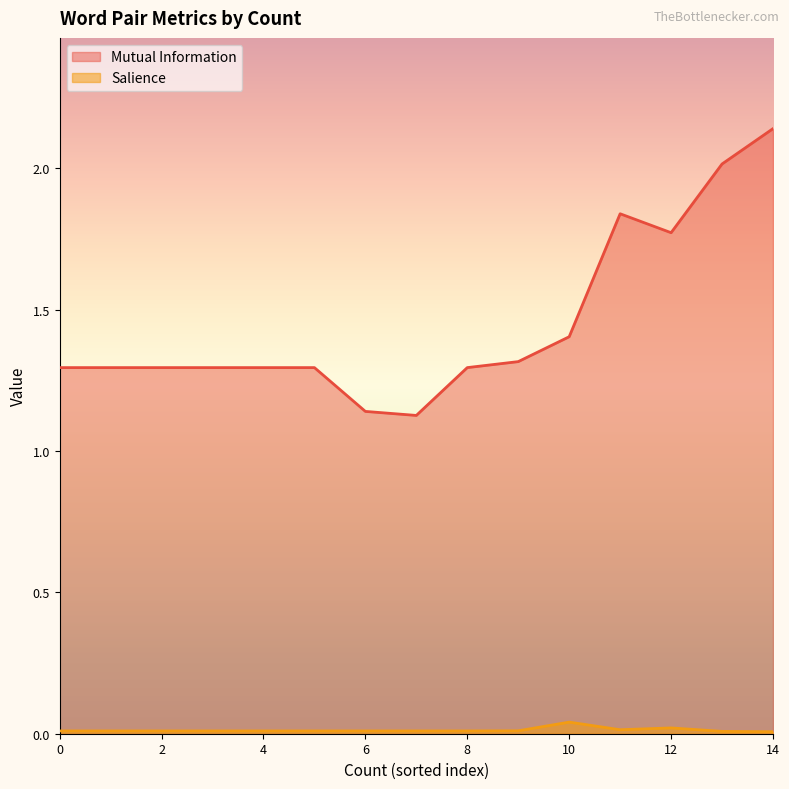

The value of Mutual Information at 2 is 0.5. True or false?

False